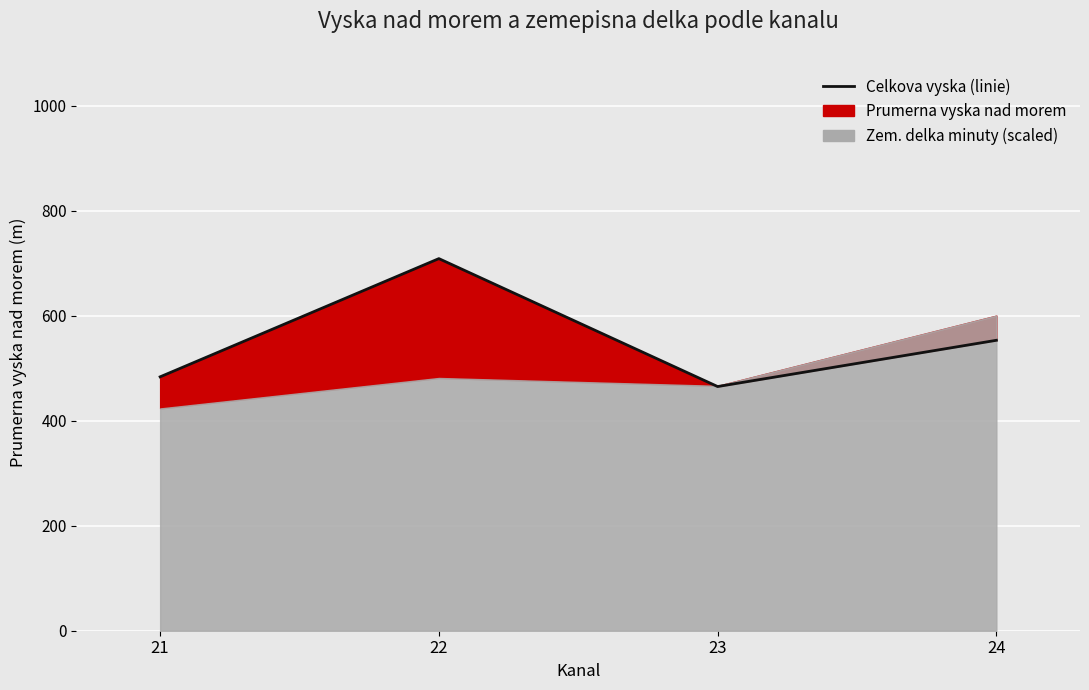

At which category does the chart reach its minimum across all series?

23